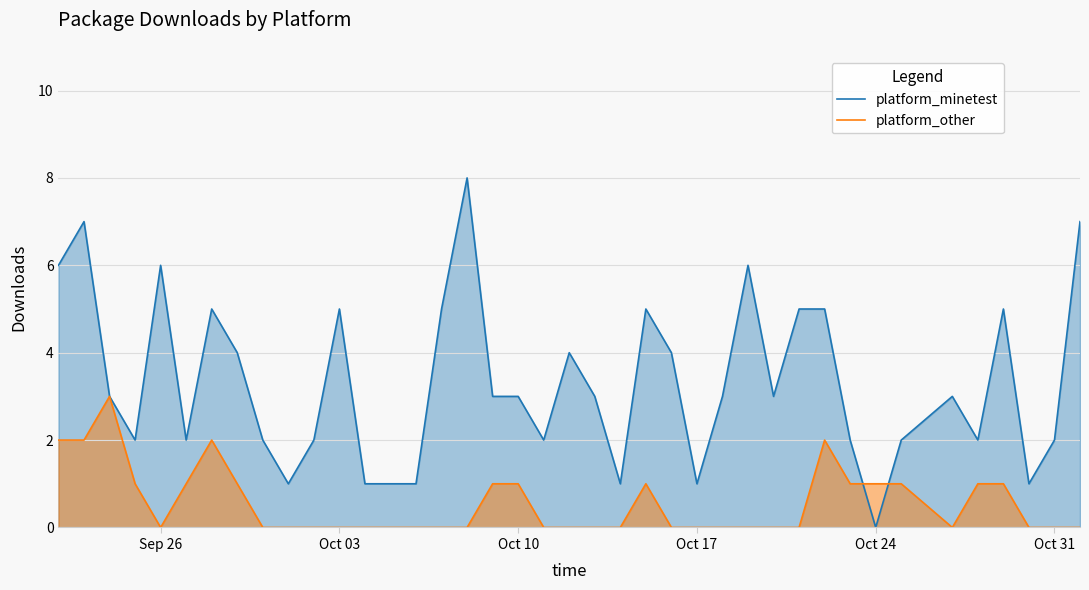

The platform_other series shows -1 at Oct 17. True or false?

False